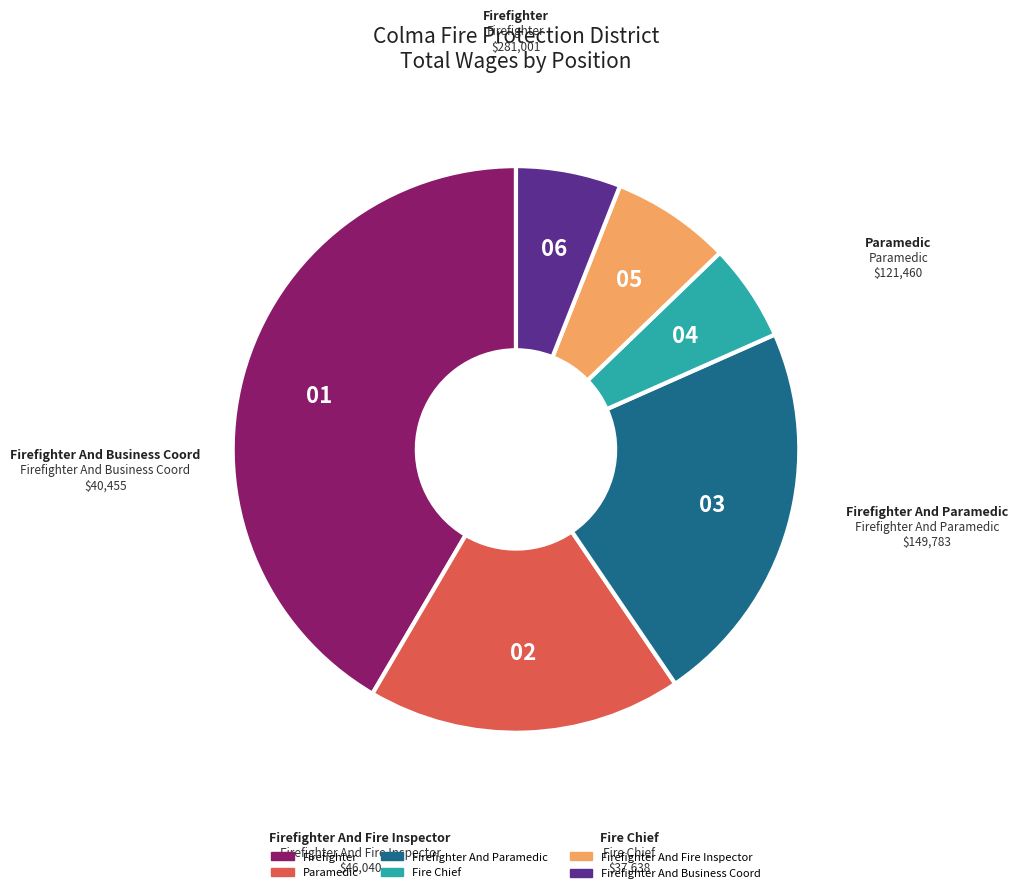

Is there any slice that represents more than half of the pie?

No